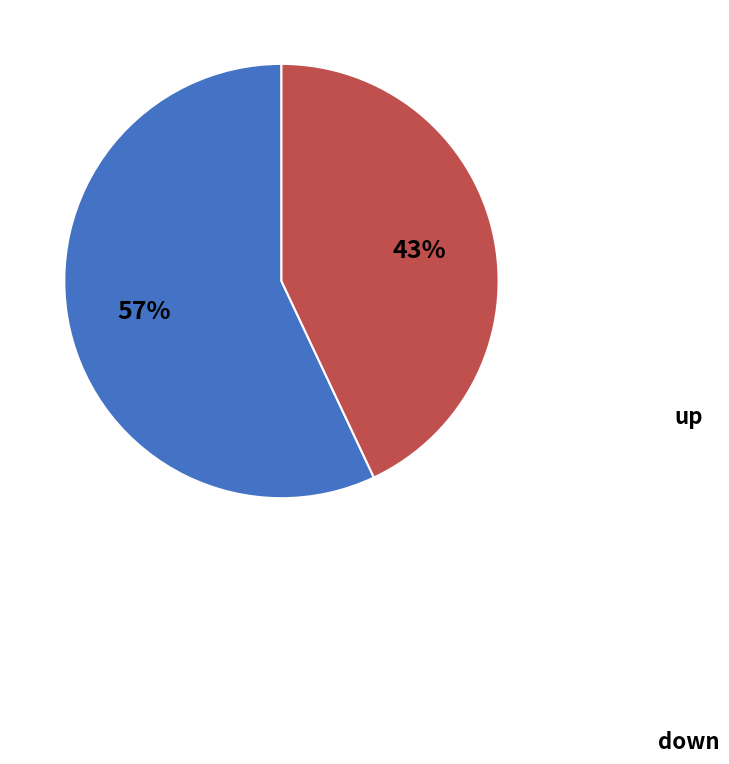

Which slice represents more than half of the pie?

up